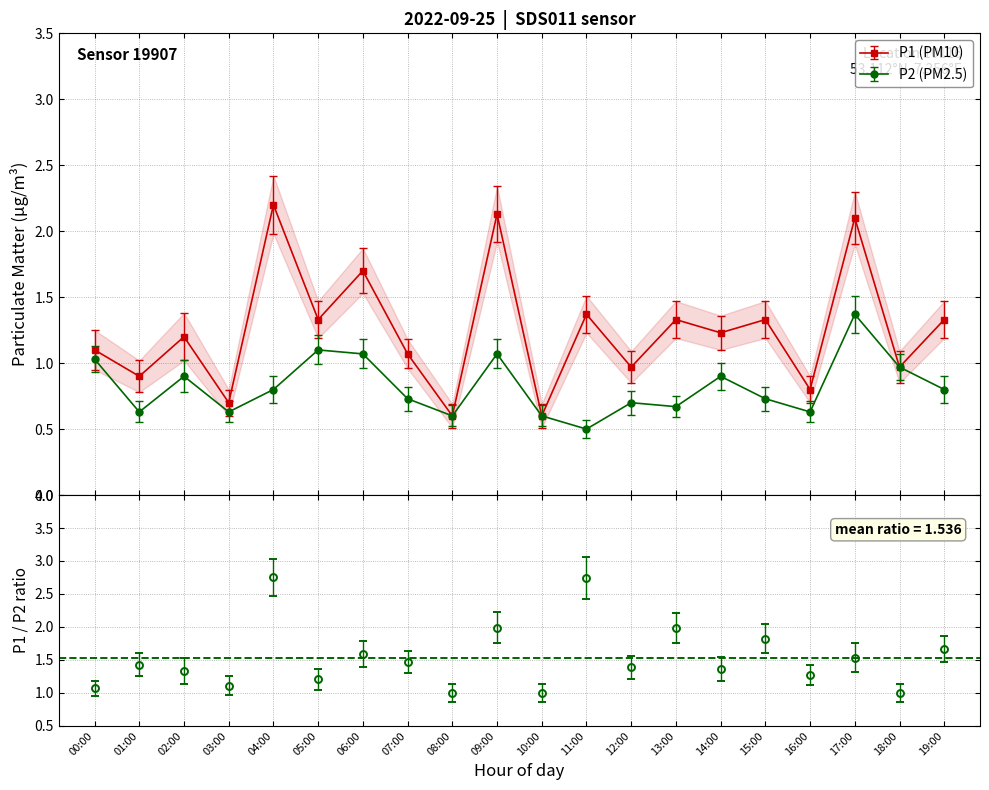

Between 13:00 and 02:00, which is larger?

13:00